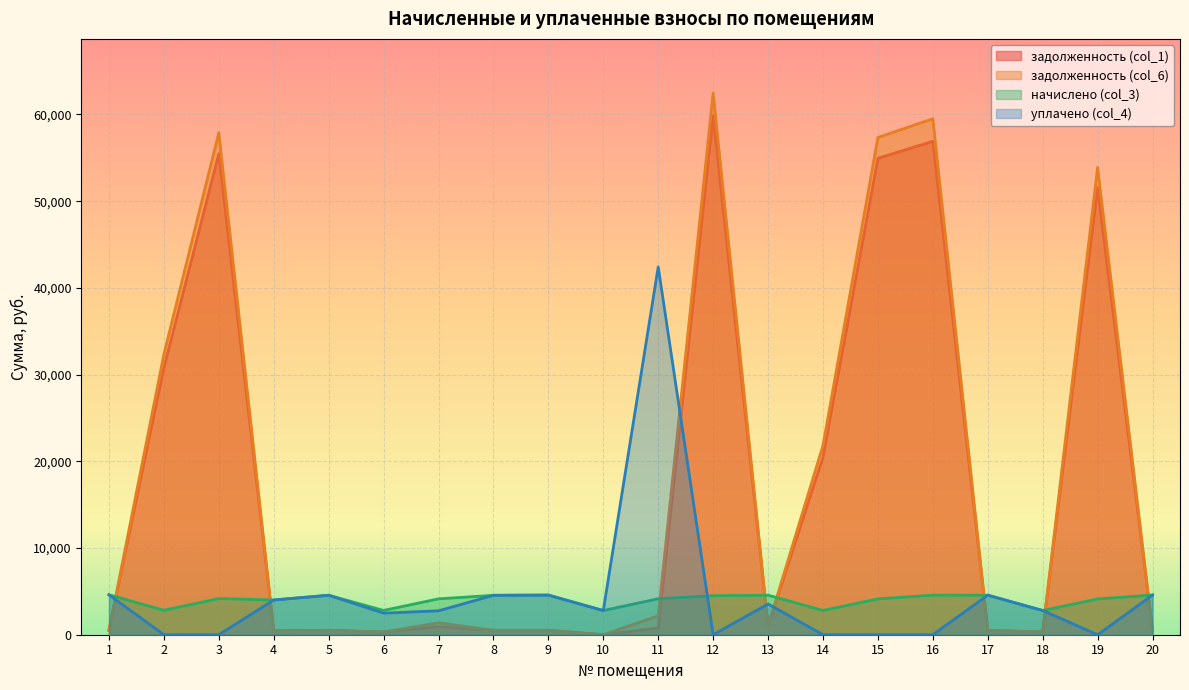

At which label does задолженность (col_6) first exceed 1014?

2